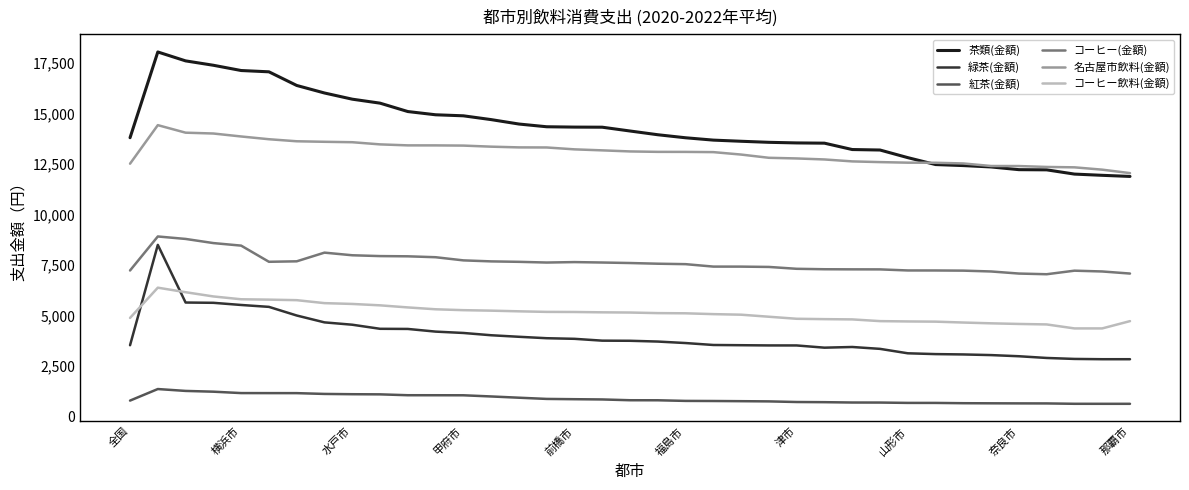

What is the average value of the コーヒー(金額) series?

7621